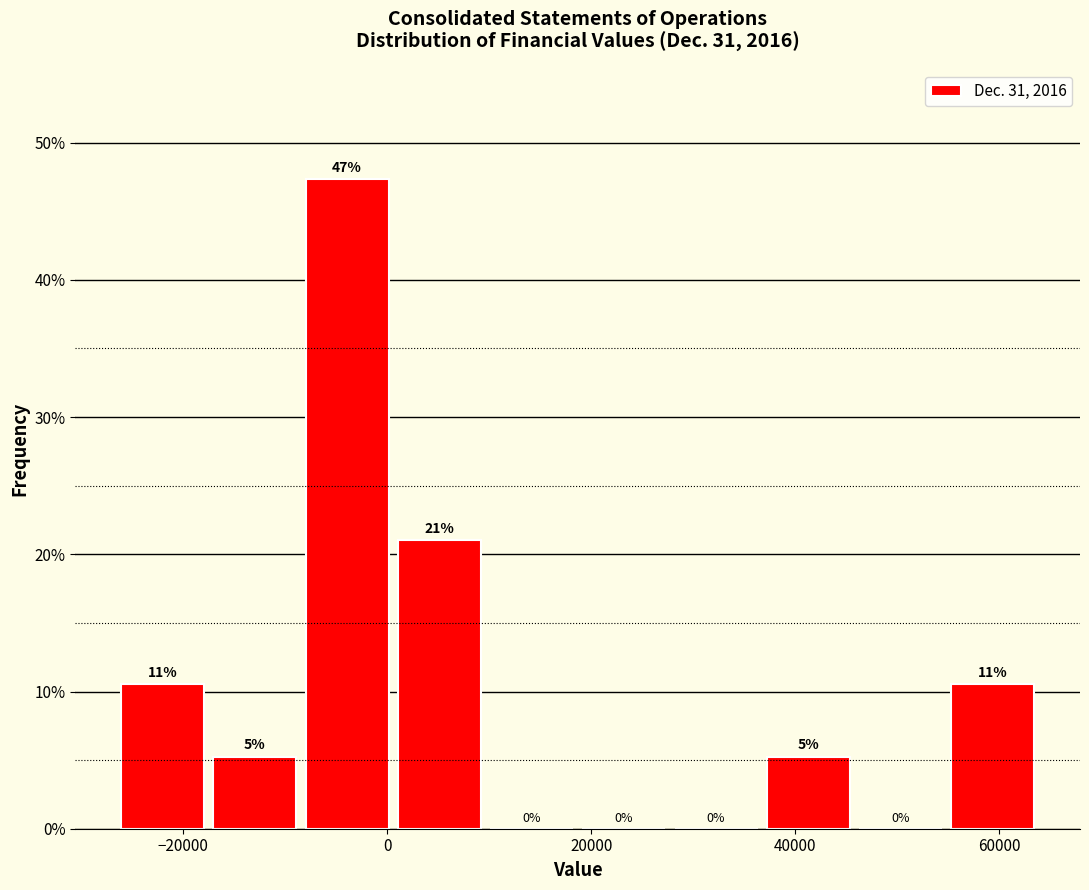

Which range on the x-axis has the tallest bar?

-8000 to 0